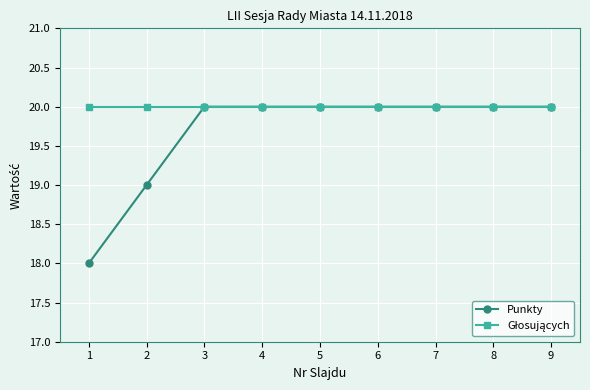

Is it true that Punkty equals 29 at 6?

False